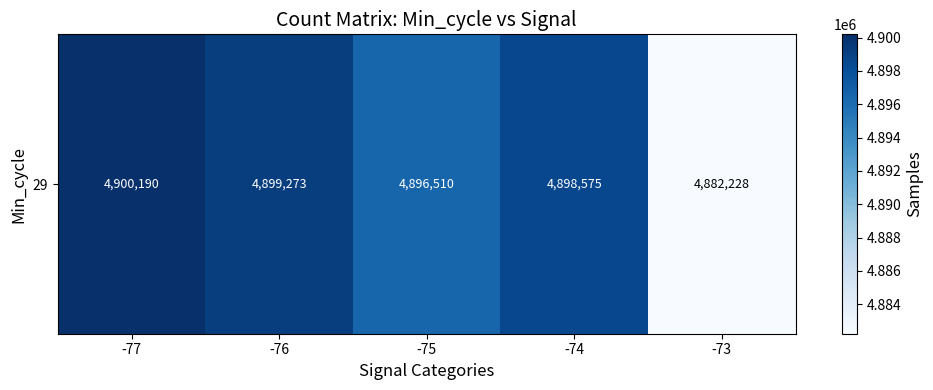

How many data points are above 4898575?

2